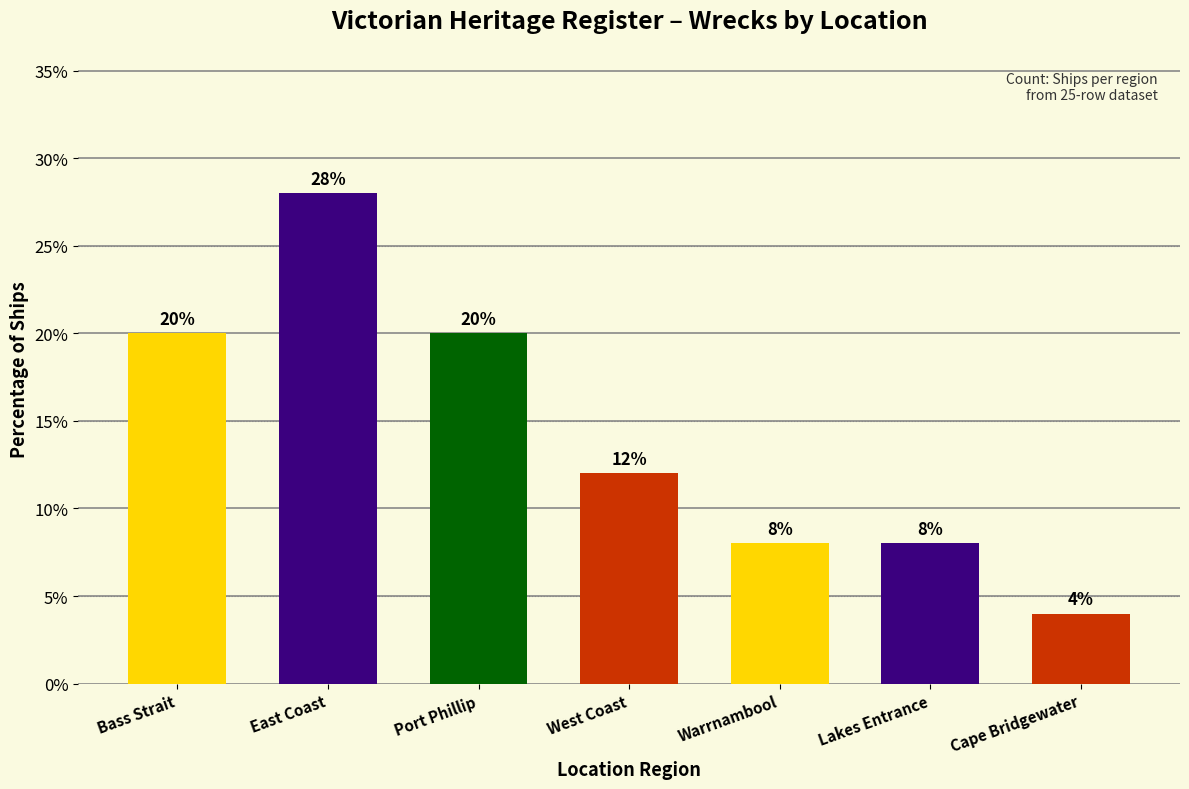

What is the difference between the second highest and second lowest values?

12.0